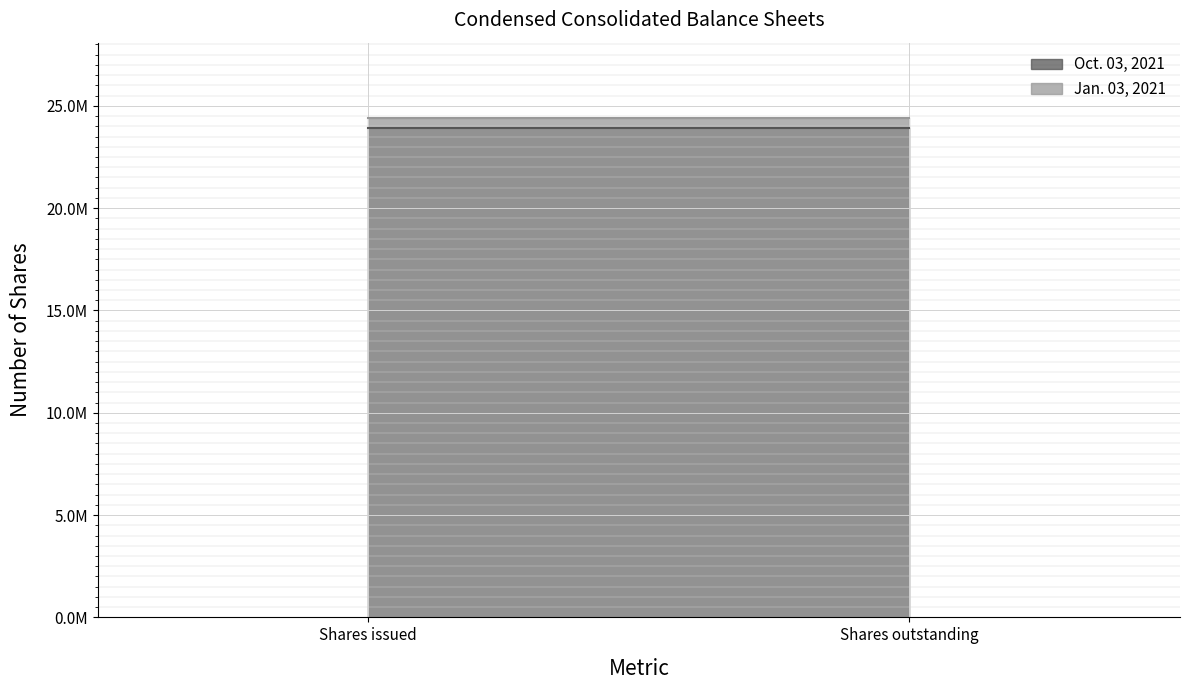

Which series has the largest range (max minus min)?

Oct. 03, 2021